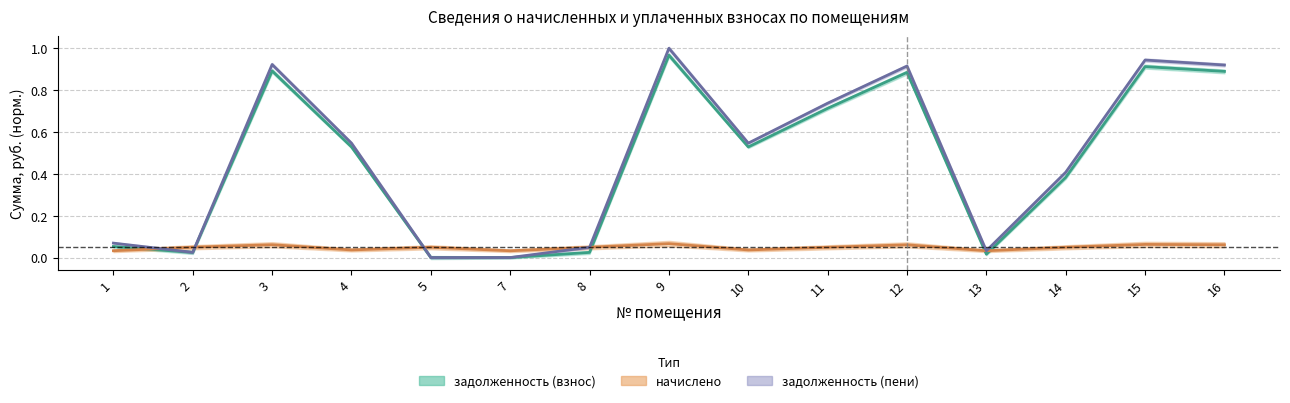

How many interior local valleys does the начислено series have?

4